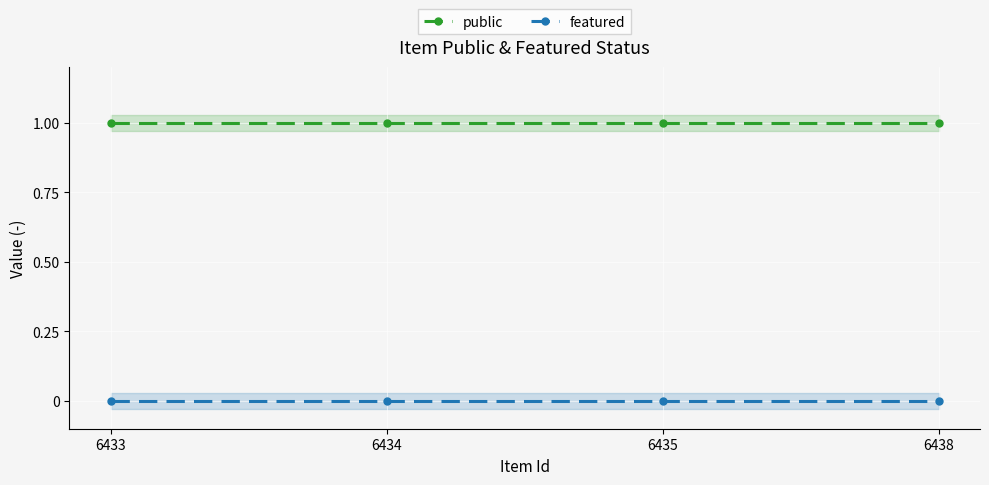

Is the value of featured at 6434 greater than the value of public at 6434?

No